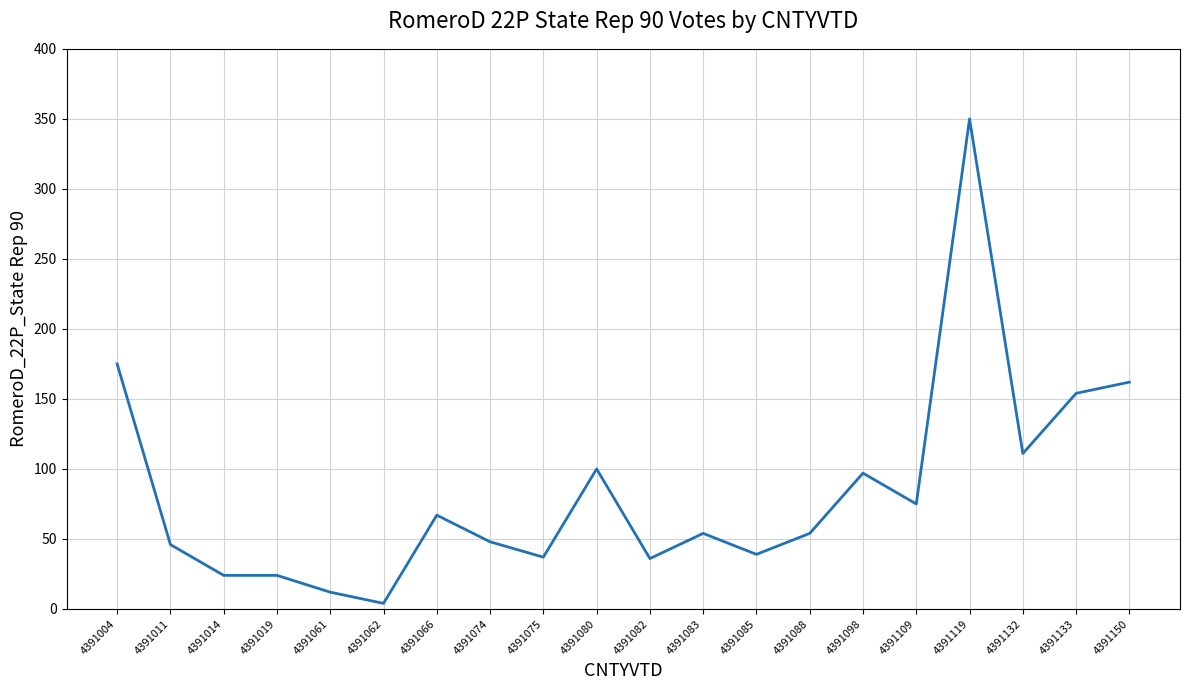

Between 4391109 and 4391014, which is larger?

4391109